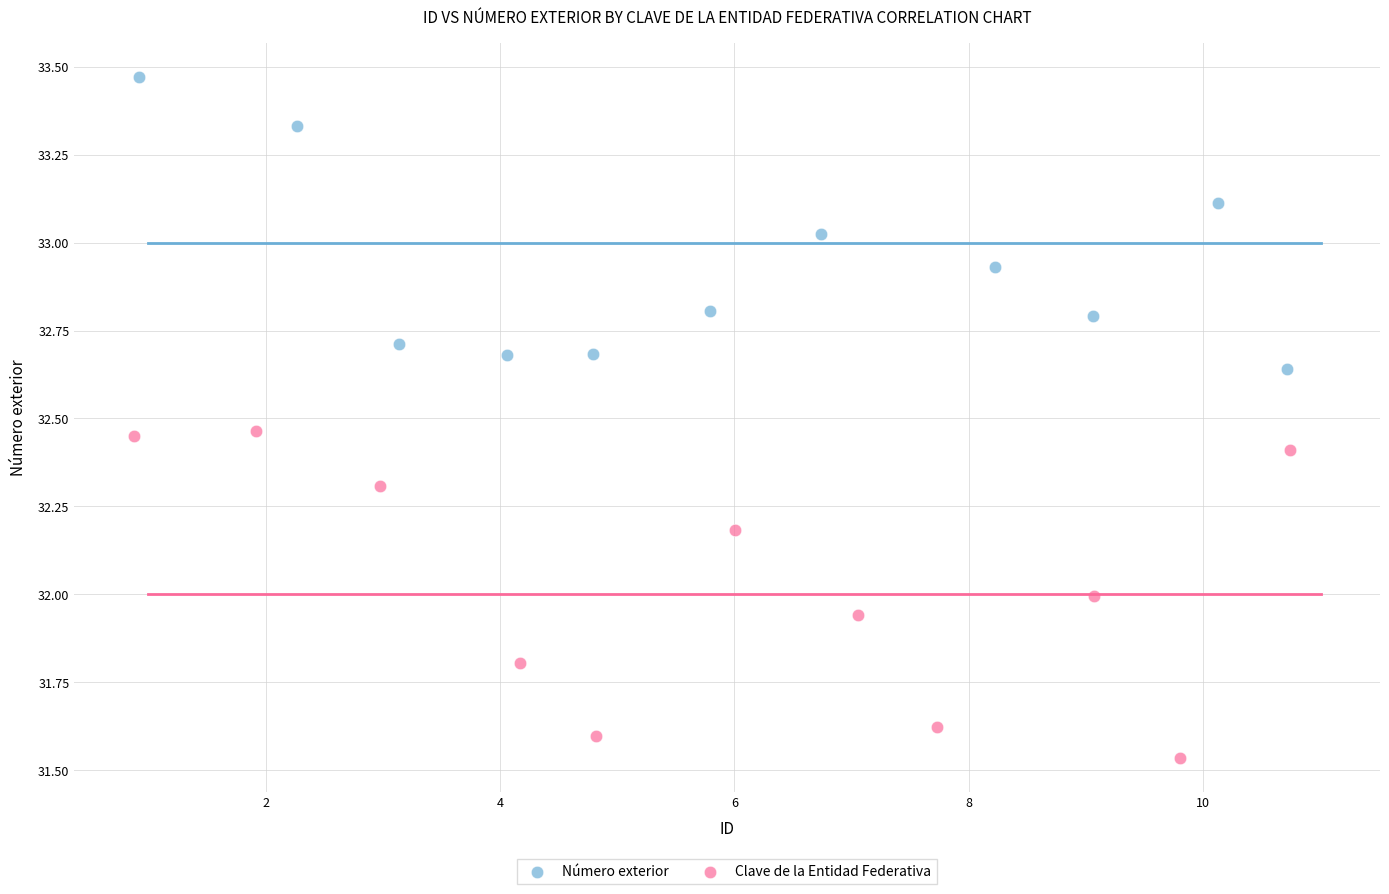

Which series reaches the minimum Y coordinate?

Clave de la Entidad Federativa